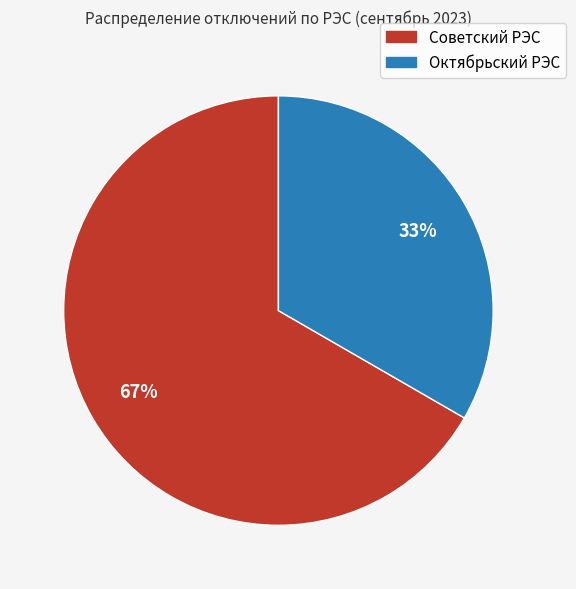

What percentage is the Советский РЭС slice, to the nearest percent?

67%